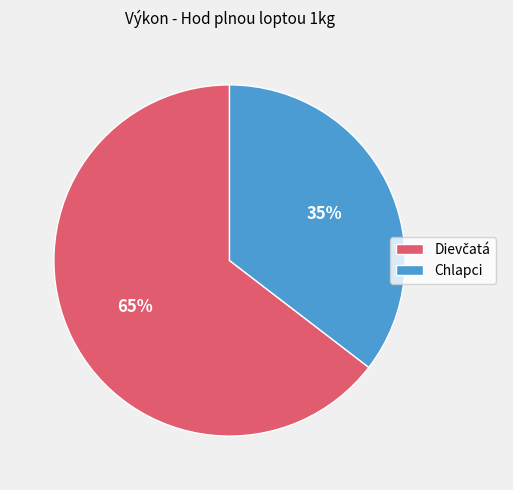

How many segments does this pie chart have?

2